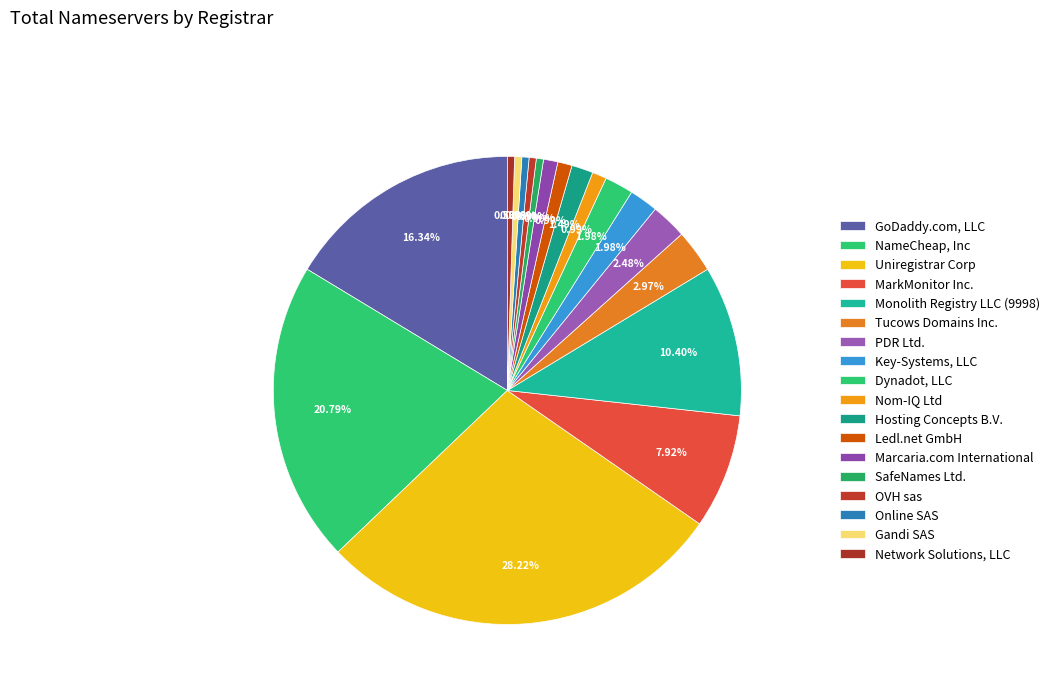

How many slices are in this pie chart?

18